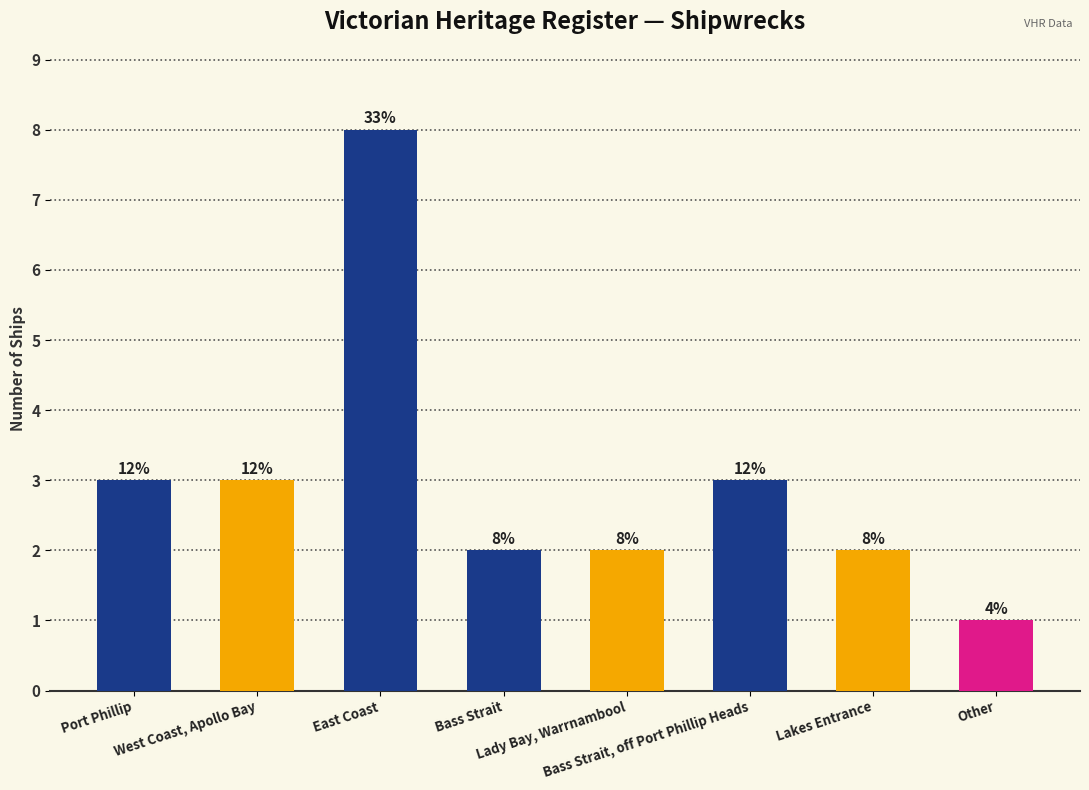

Is it true that the value at Port Phillip is 4?

False